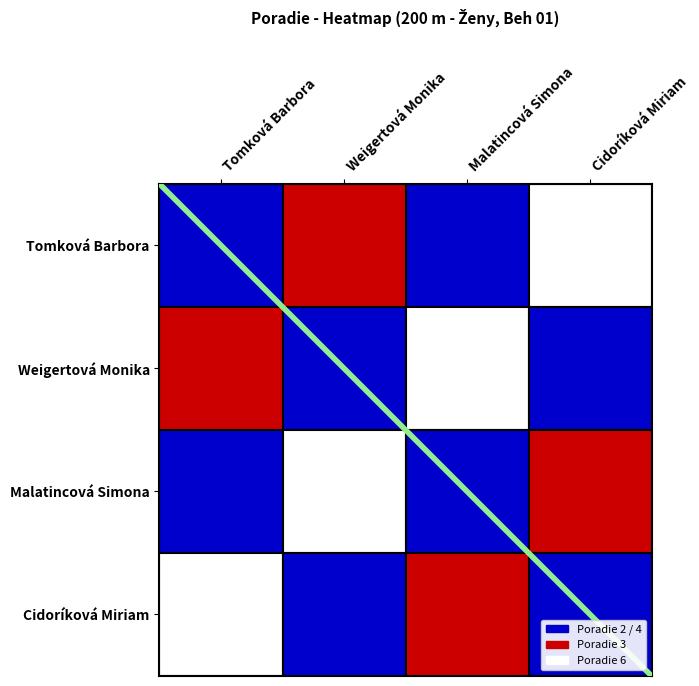

The value of Cidoríková Miriam at Tomková Barbora is 9. True or false?

False